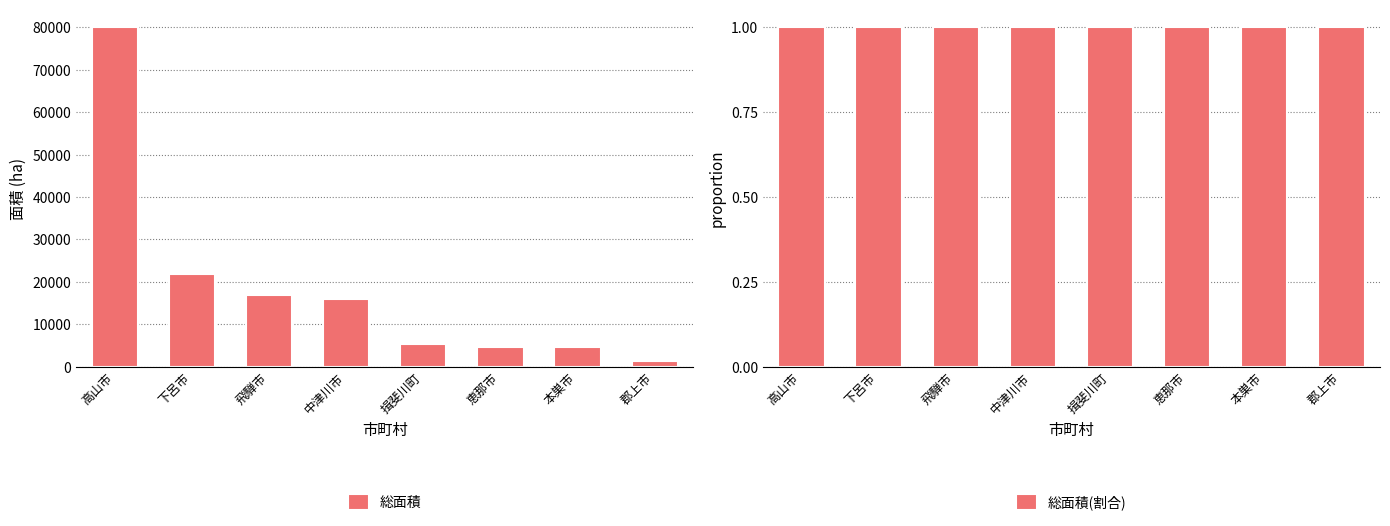

What position from the right is 飛騨市?

6